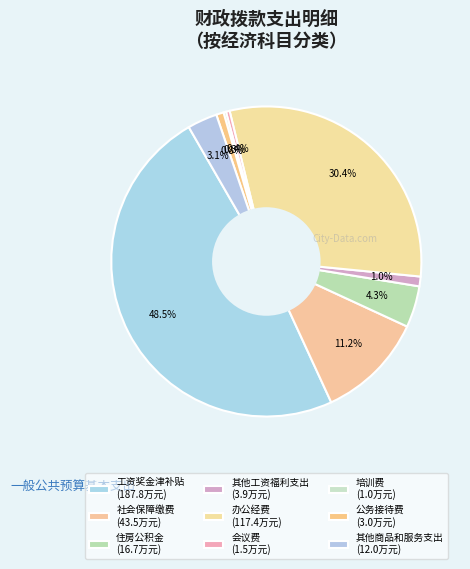

Is it true that 其他商品和服务支出 is 3% of the pie?

True